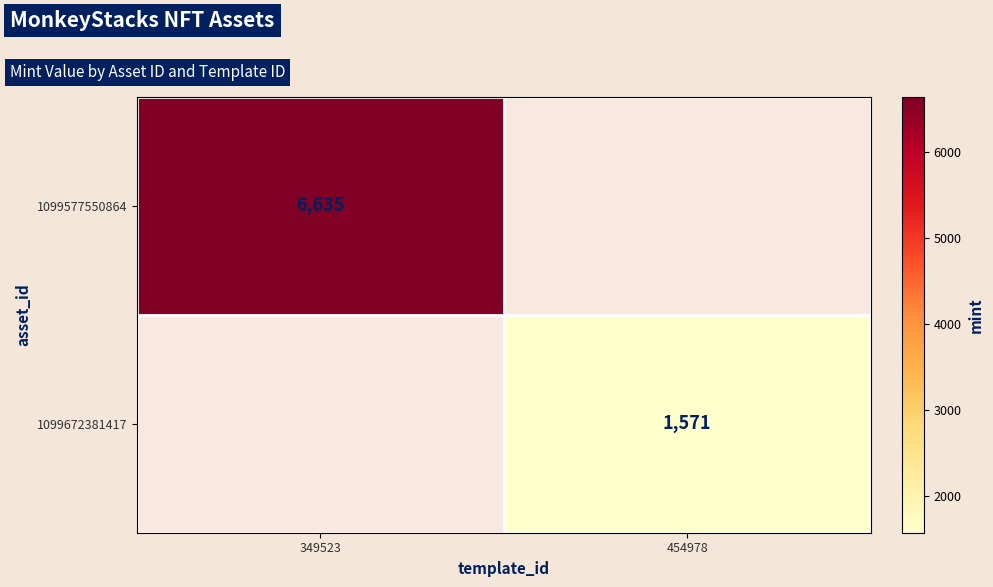

How many distinct data groups are displayed?

2